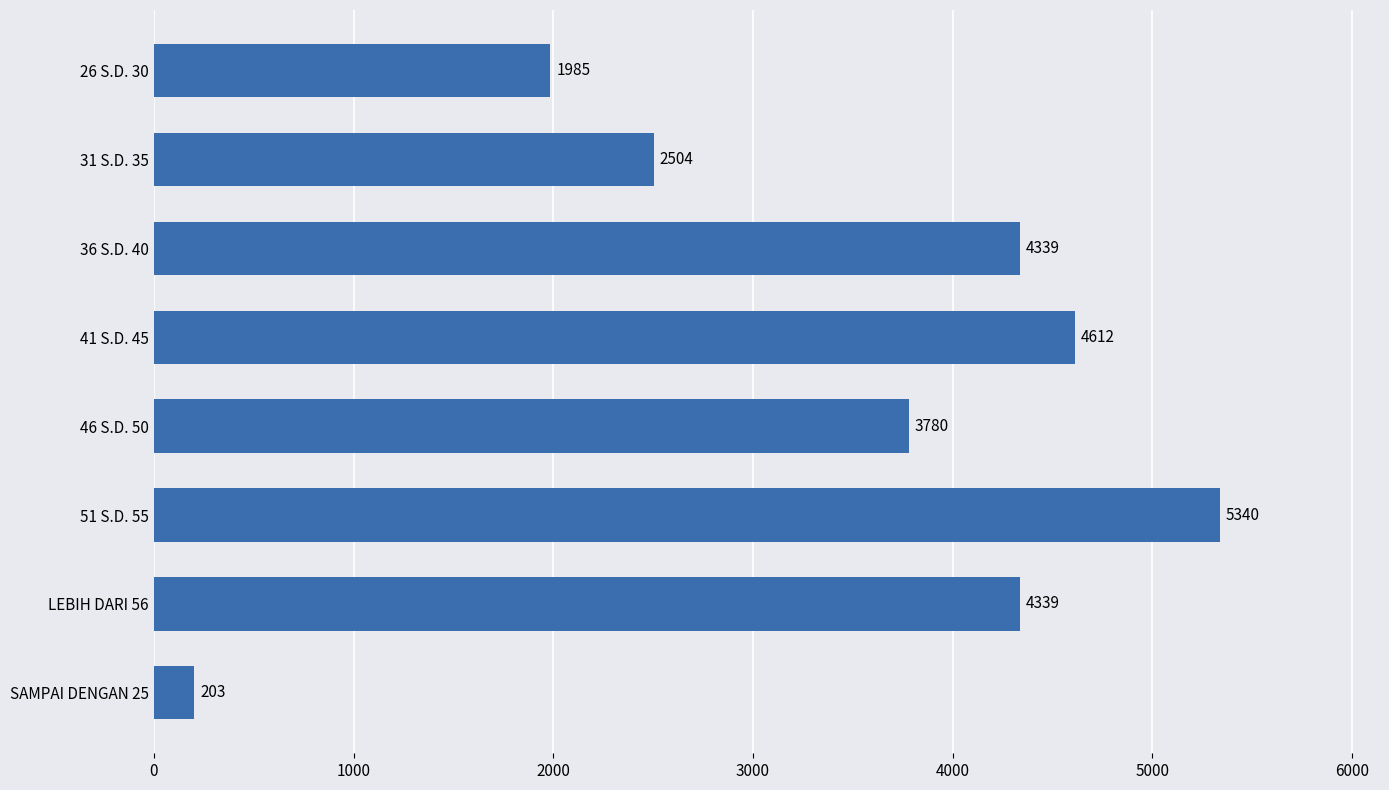

What is the minimum value shown in the chart?

203